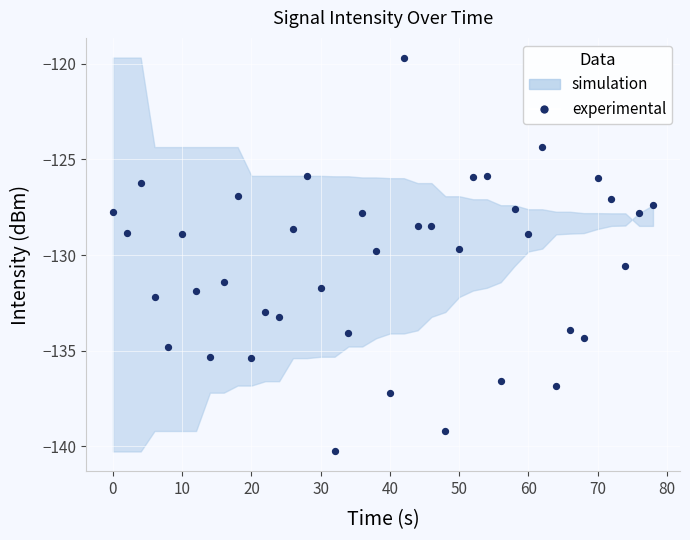

What is the range of X values (max minus min)?

78.0